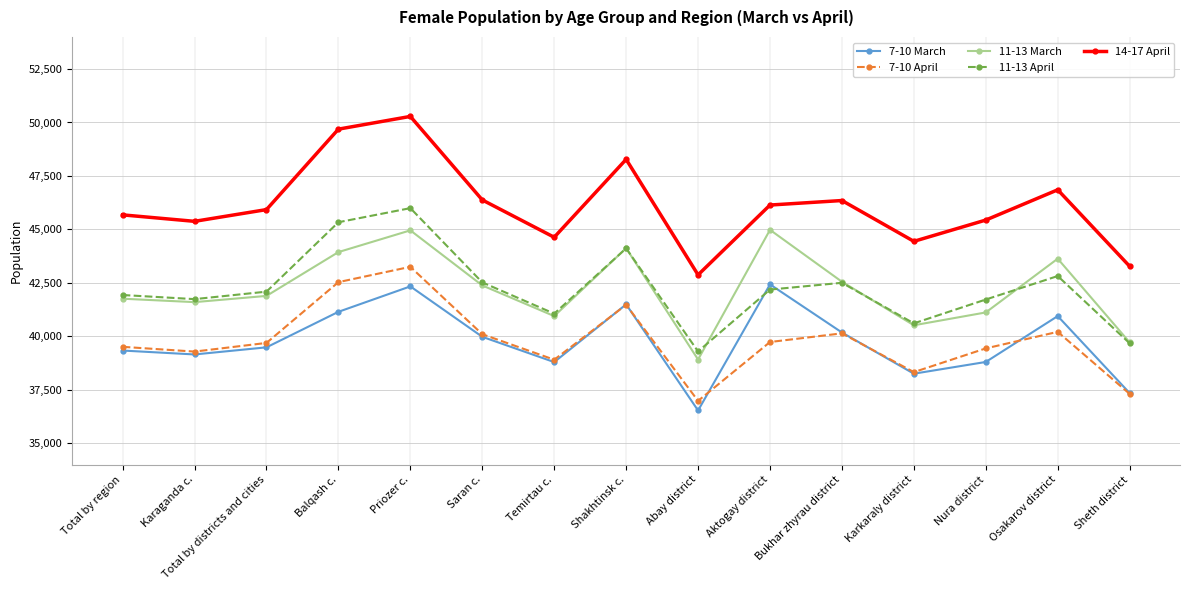

What is the label of the 4th point from the right?

Karkaraly district